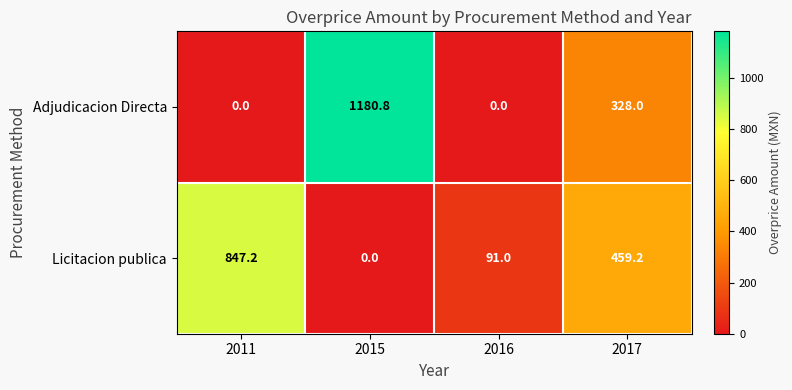

What is the sum of the Licitacion publica values at 2011 and 2017?

1306.4